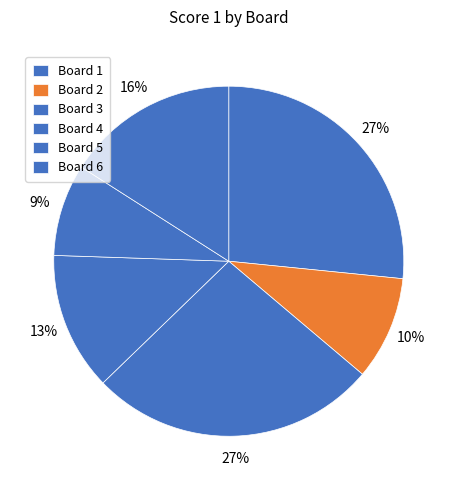

Does Board 3 account for over 50% of the chart?

No